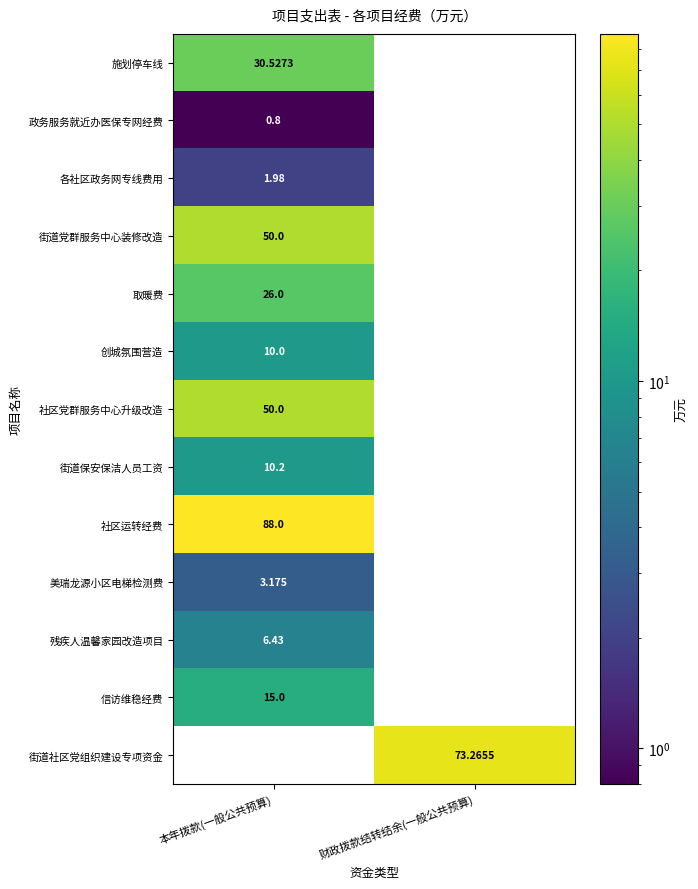

What is the minimum value shown in the chart?

0.8